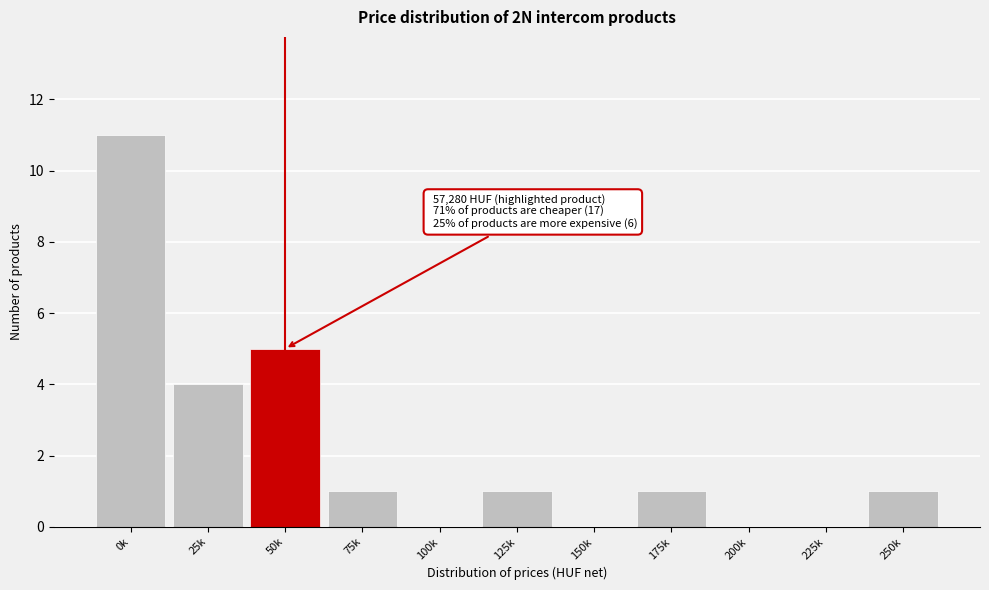

Reading right to left, what are all the values shown in this chart?

250k=1	225k=0	200k=0	175k=1	150k=0	125k=1	100k=0	75k=1	50k=5	25k=4	0k=11